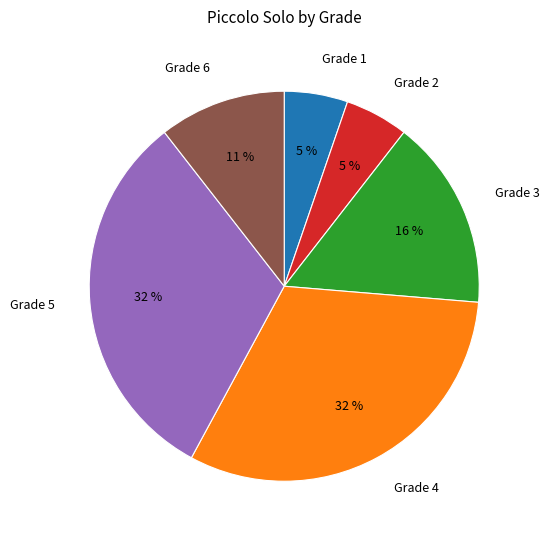

True or false: Grade 4 accounts for 20% of the total.

False